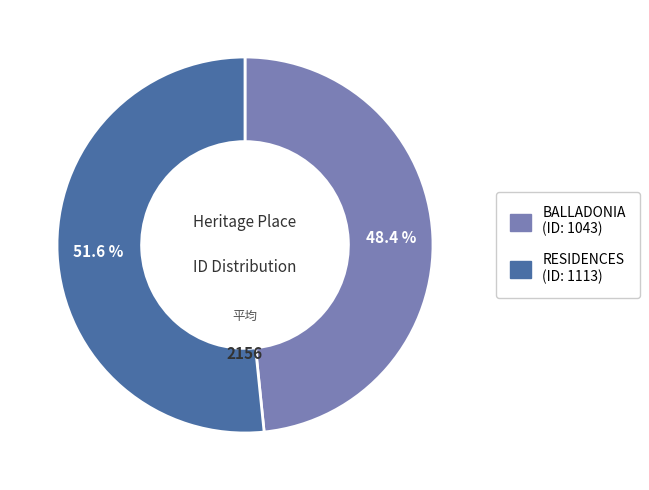

To the nearest percent, what is the difference between the BALLADONIA and RESIDENCES slice percentages?

3%